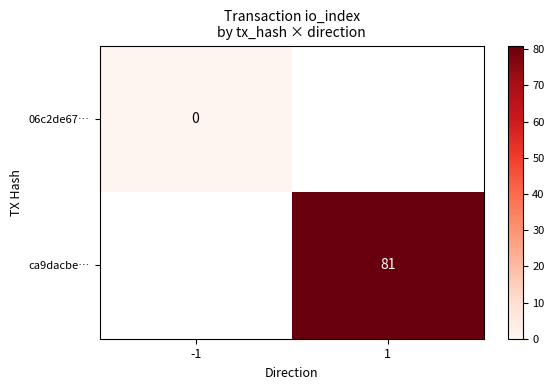

At how many categories does at least one series exceed 12?

1